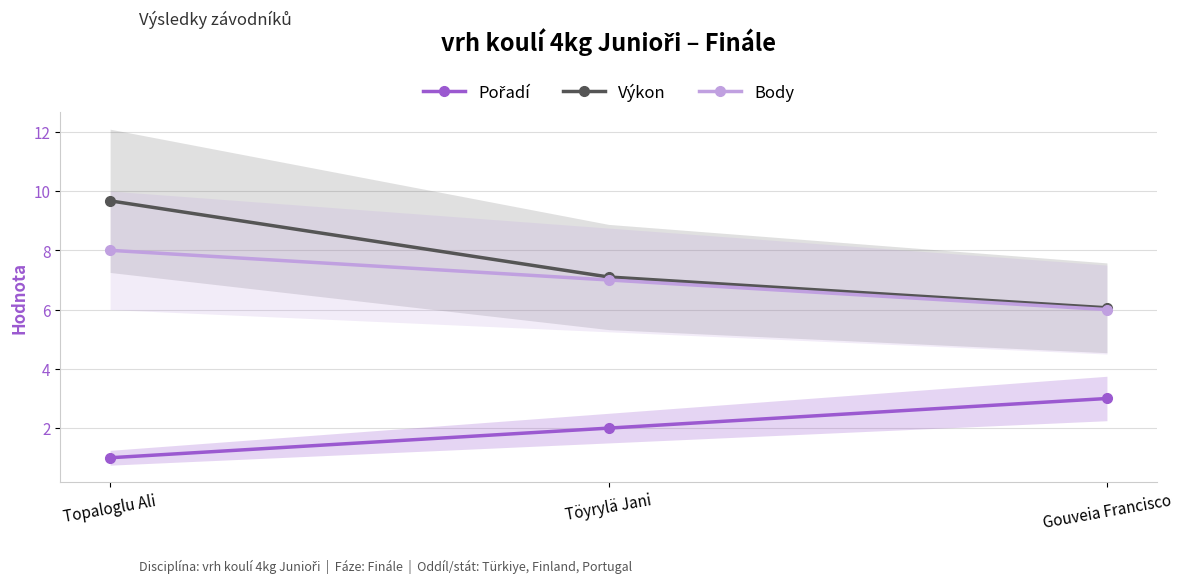

Rank the categories by Body value from highest to lowest.

Topaloglu Ali, Töyrylä Jani, Gouveia Francisco